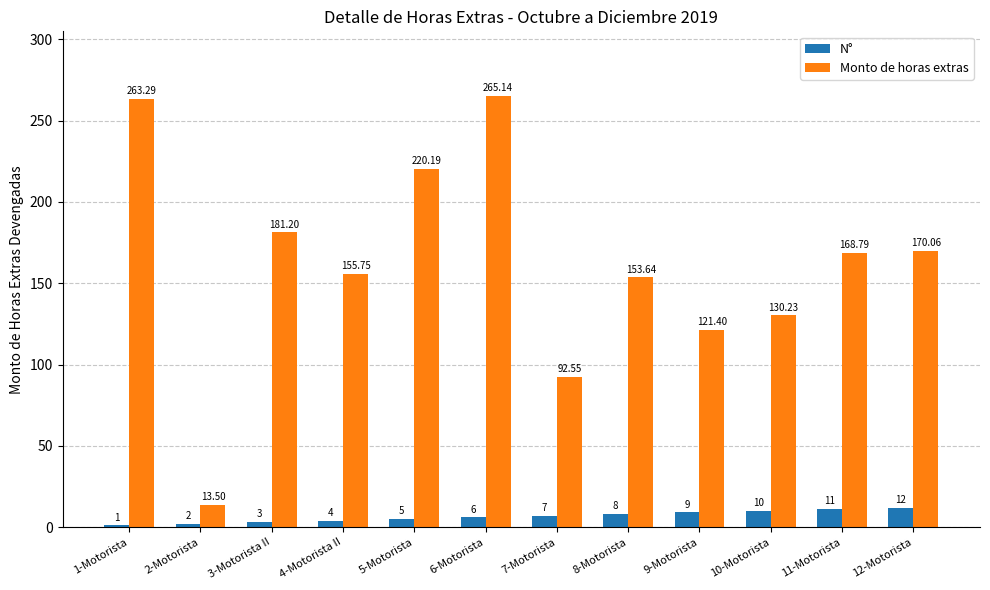

How many values in the Monto de horas extras series are below 168?

6